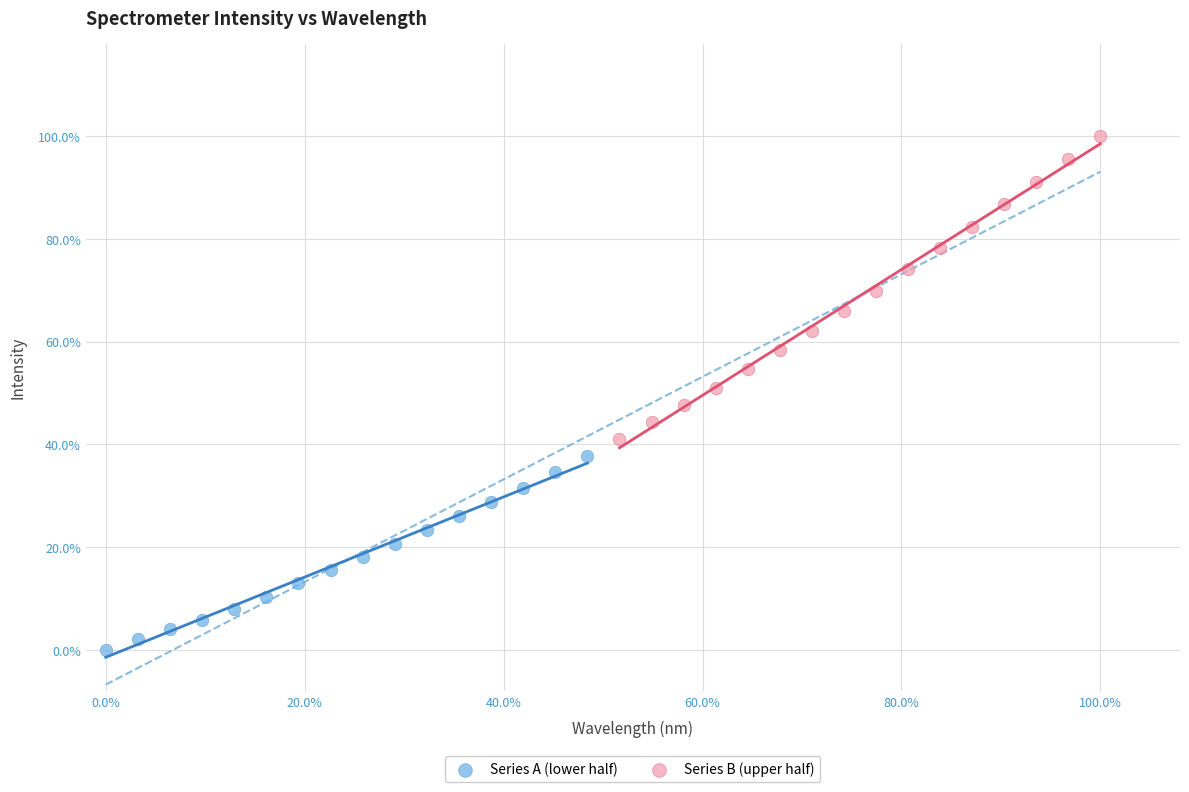

What are all the series names shown in the legend?

Series A (lower half), Series B (upper half)